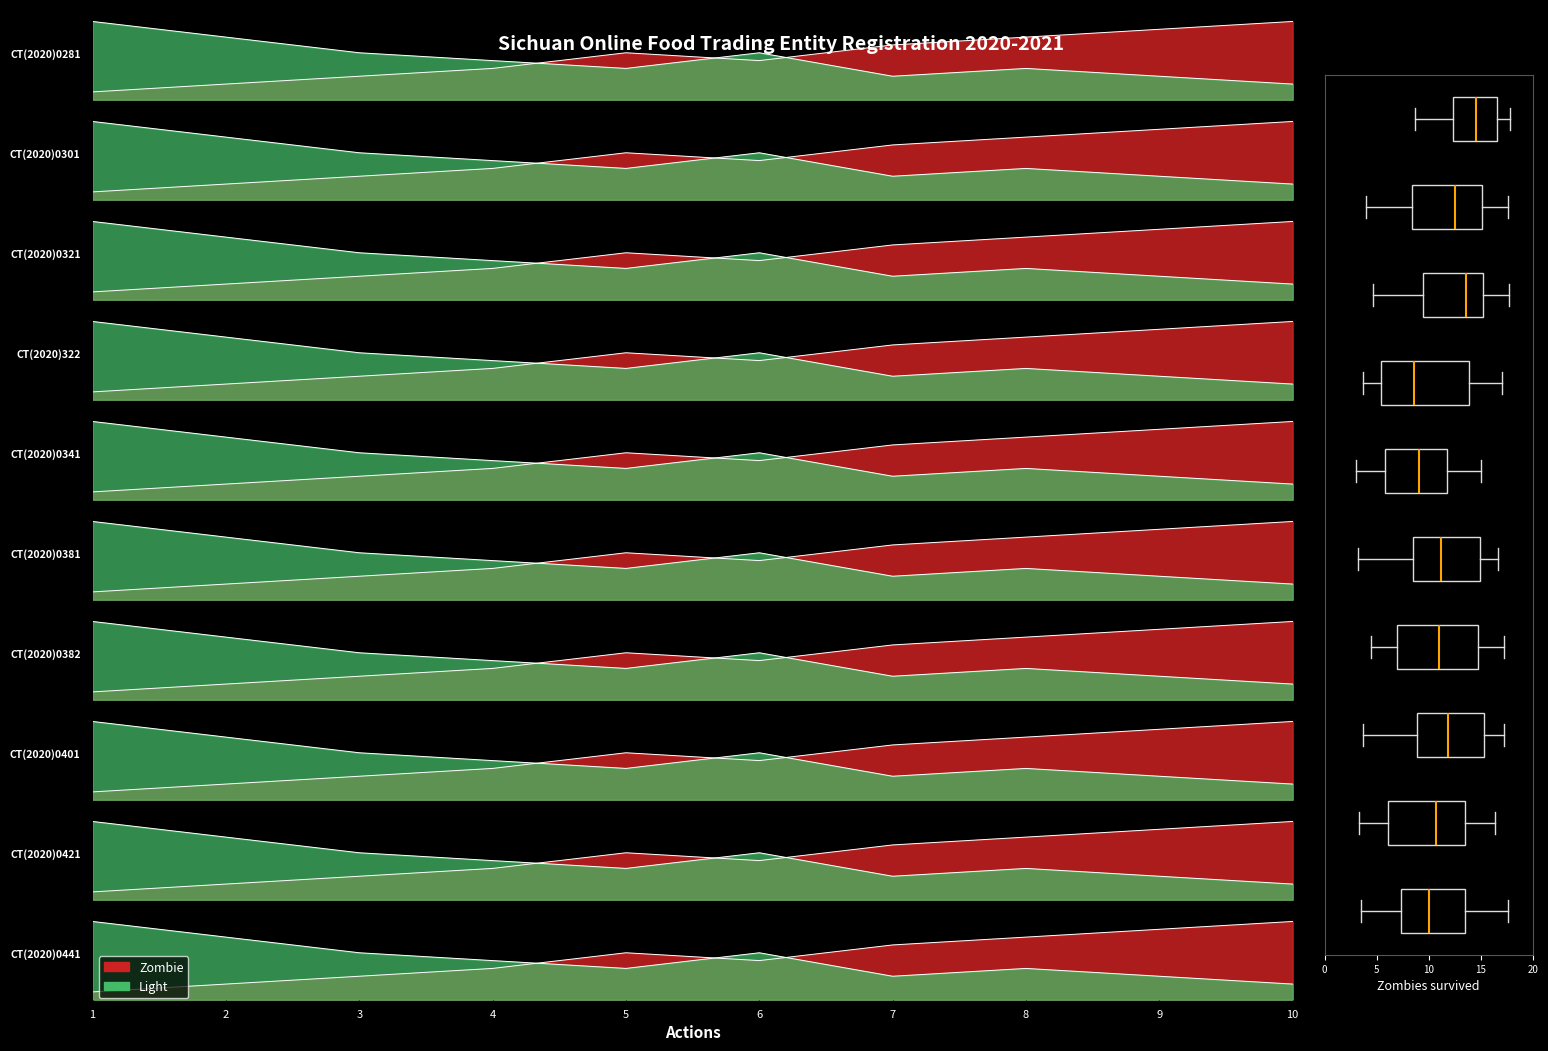

How many lines are shown in the chart?

2